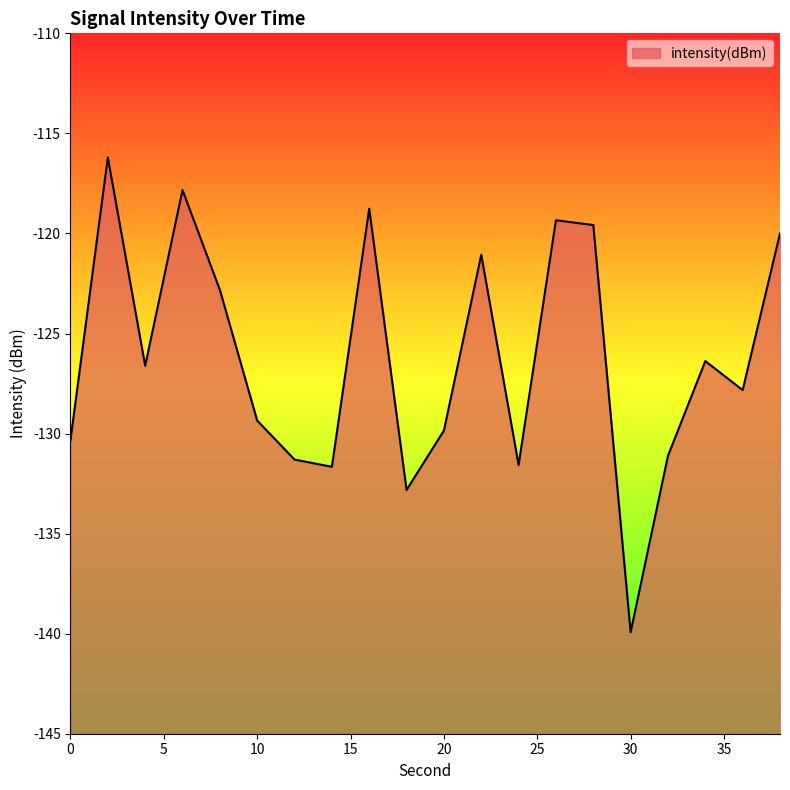

What is the average value?

-126.2